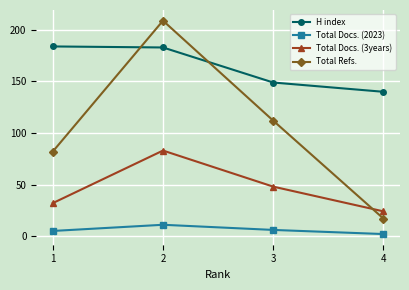

True or false: Total Docs. (3years) has a value of 32 at 1.

True